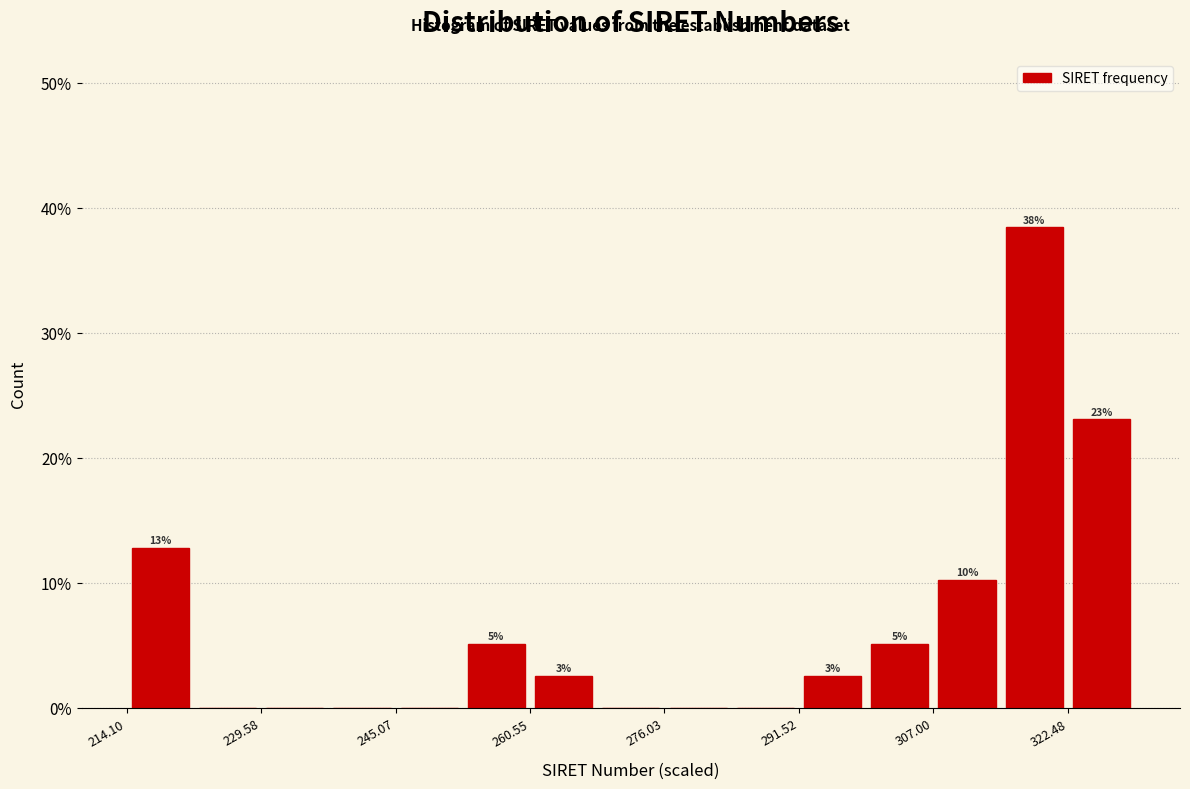

Read against the x-axis, roughly where is the centre of the tallest bar?

318